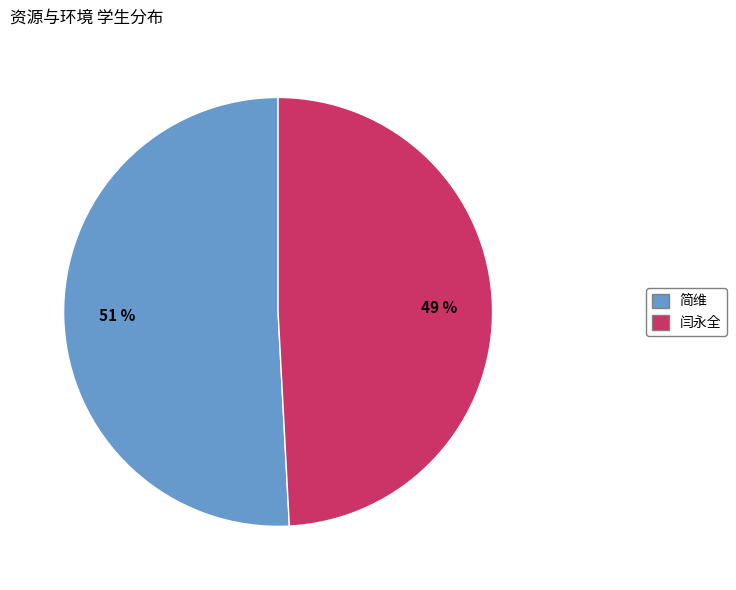

How many segments does this pie chart have?

2